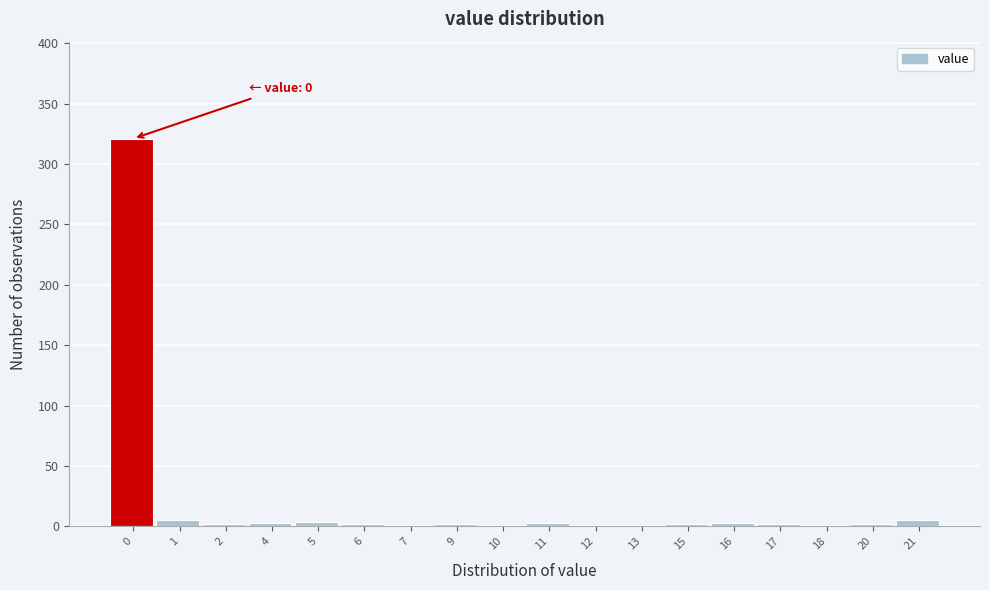

What is the greatest value displayed?

321